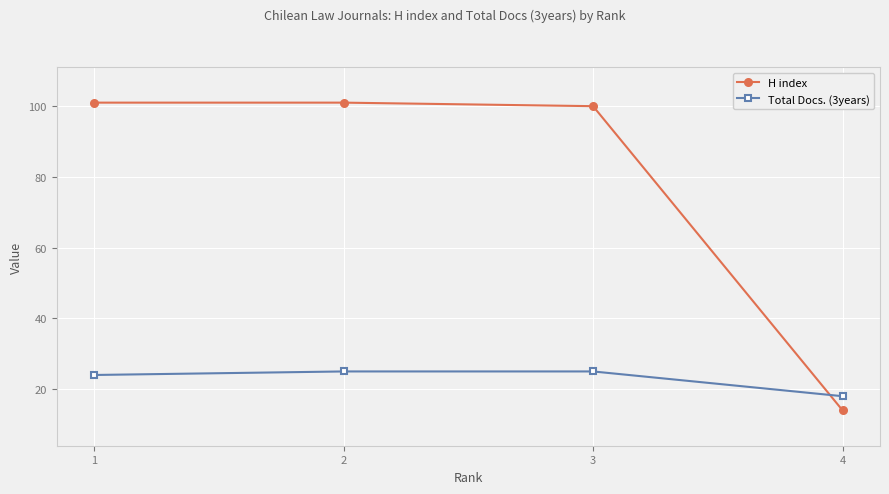

True or false: H index has a value of 100 at 3.

True